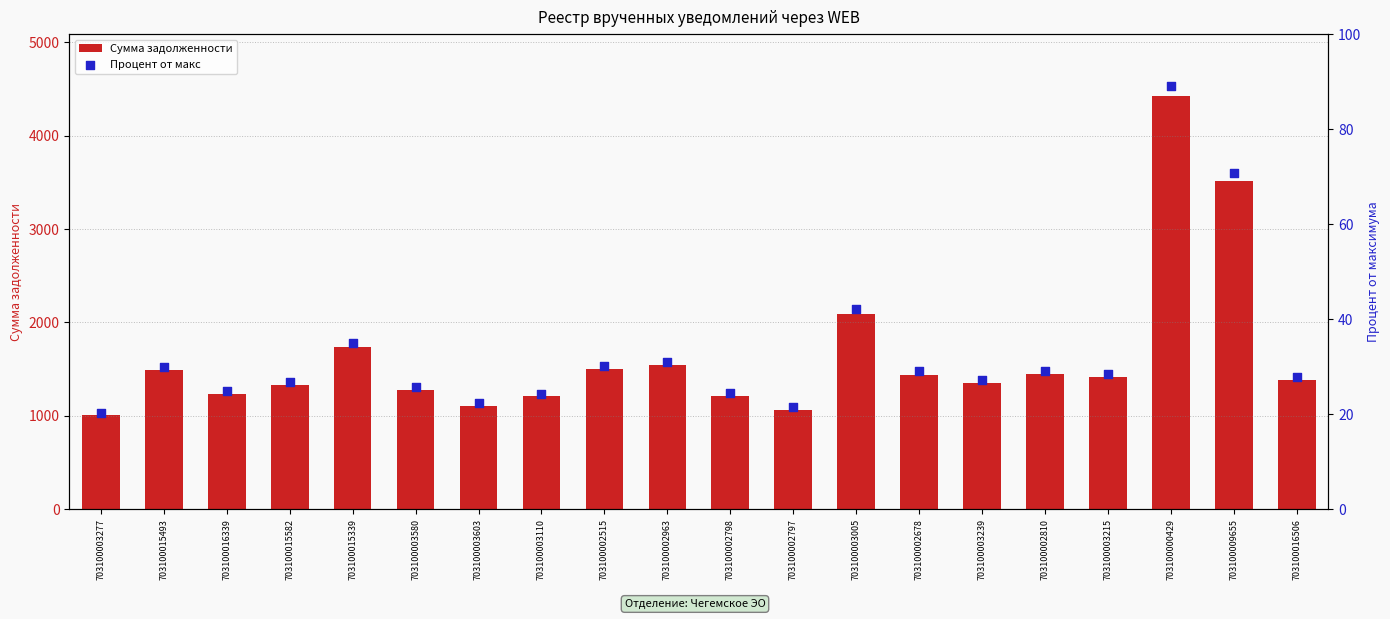

What is the total value across all series at 703100002810?

1472.8